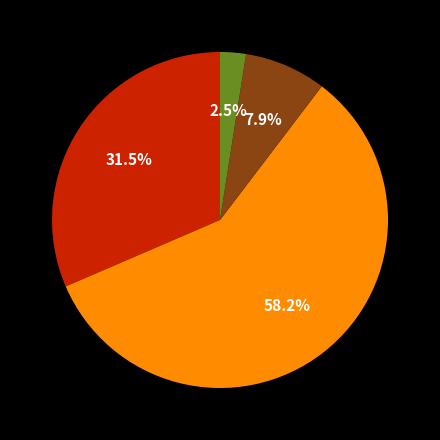

Does any single category account for the majority?

Yes